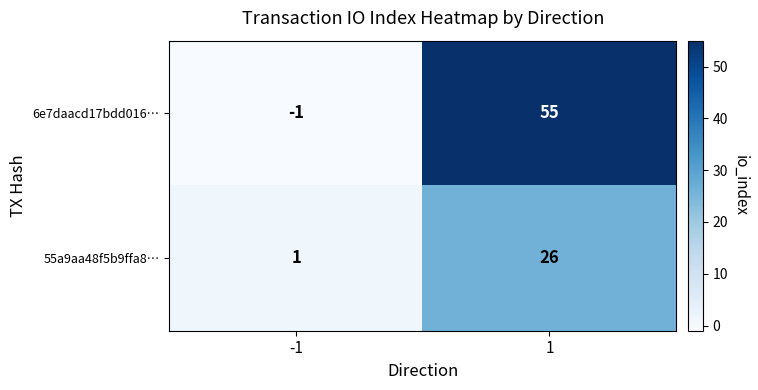

Which series has the largest range (max minus min)?

6e7daacd17bdd016…